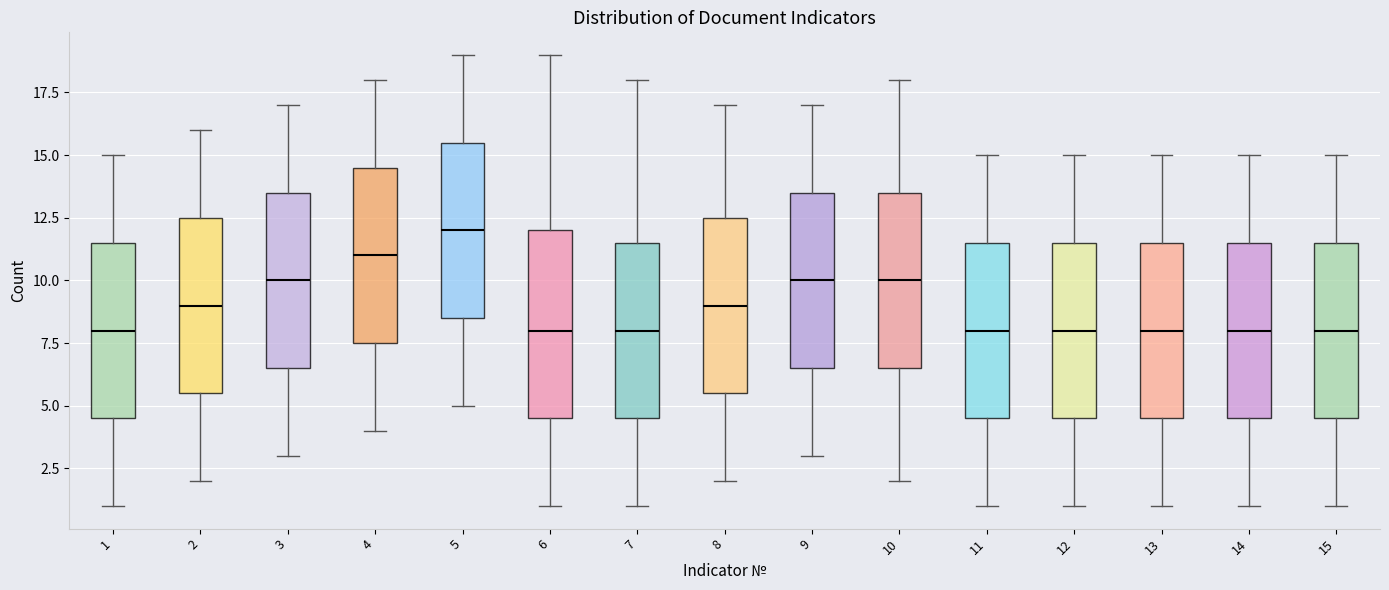

Where does the median line of the box at x = 3 sit on the y-axis? The values are not printed on the chart, so give them approximately, as read against the axis.

10.0